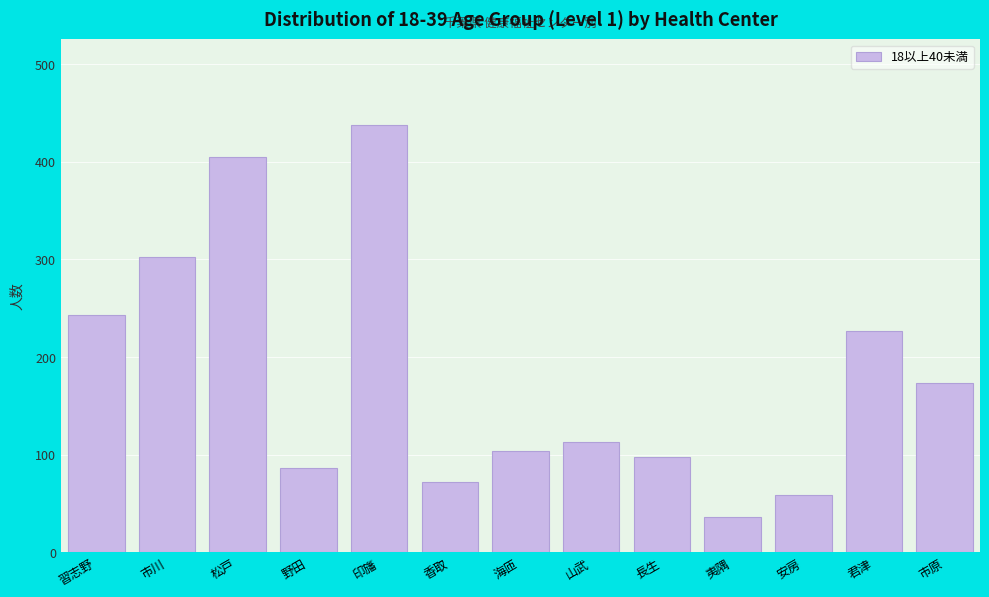

Reading left to right, list all the values displayed in this chart.

243	303	405	86	438	72	104	113	98	36	59	227	173